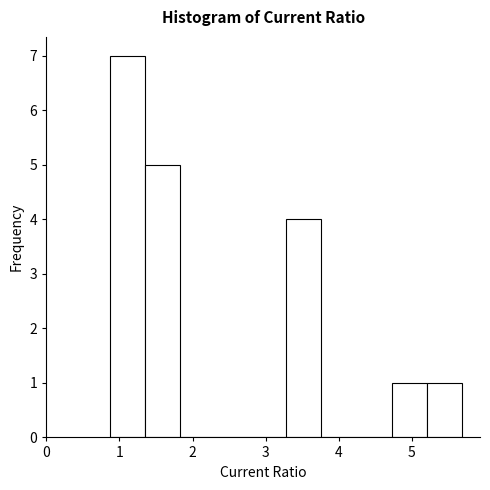

Which range on the x-axis has the tallest bar?

0.9 to 1.4